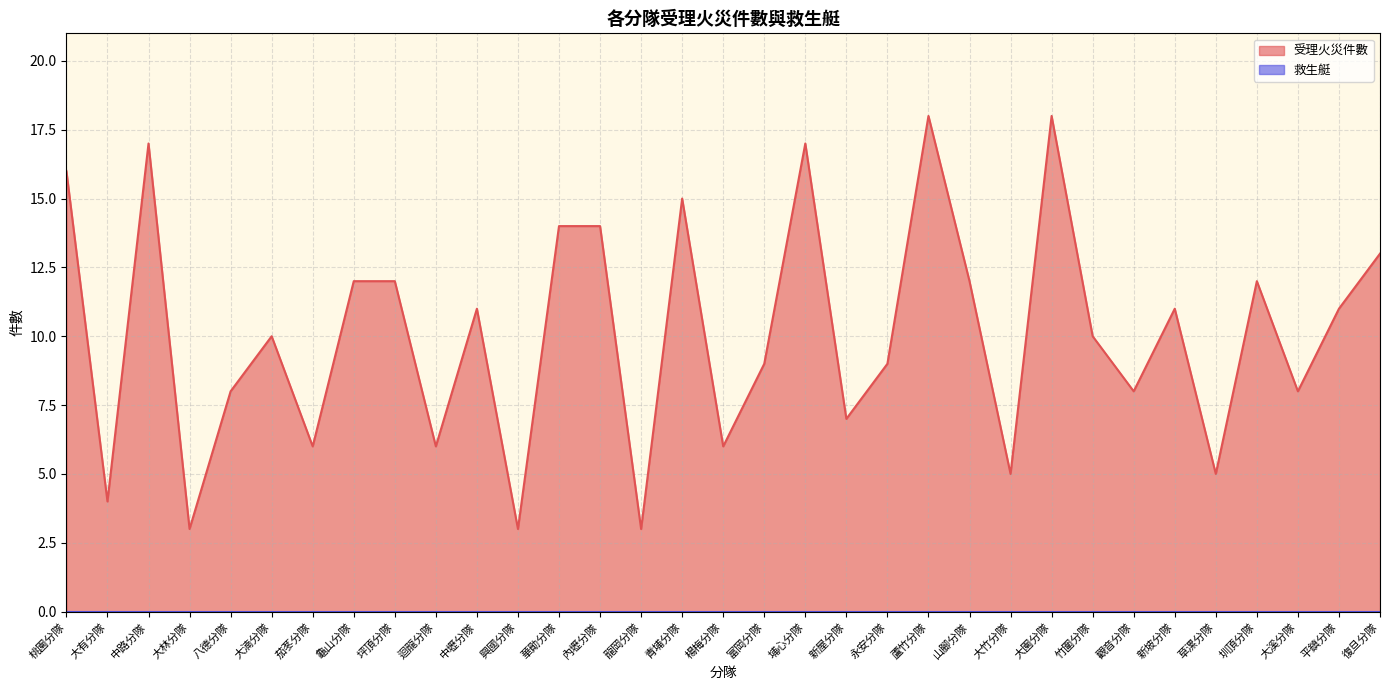

List the labels in order of value, largest first.

蘆竹分隊, 大園分隊, 中路分隊, 埔心分隊, 桃園分隊, 青埔分隊, 華勛分隊, 內壢分隊, 復旦分隊, 龜山分隊, 坪頂分隊, 山腳分隊, 圳頂分隊, 中壢分隊, 新坡分隊, 平鎮分隊, 大湳分隊, 竹圍分隊, 富岡分隊, 永安分隊, 八德分隊, 觀音分隊, 大溪分隊, 新屋分隊, 茄苳分隊, 迴龍分隊, 楊梅分隊, 大竹分隊, 草漯分隊, 大有分隊, 大林分隊, 興國分隊, 龍岡分隊